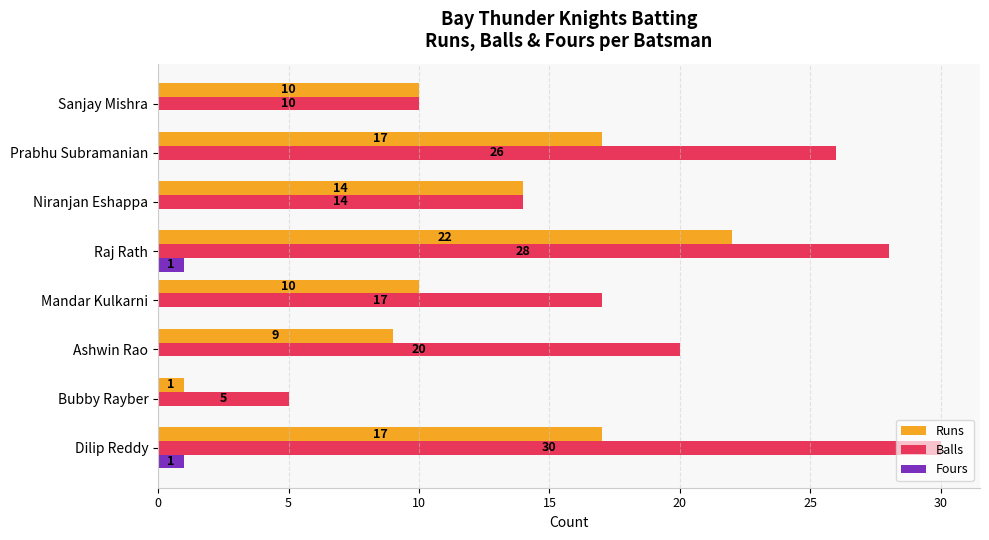

What is the greatest value displayed?

30